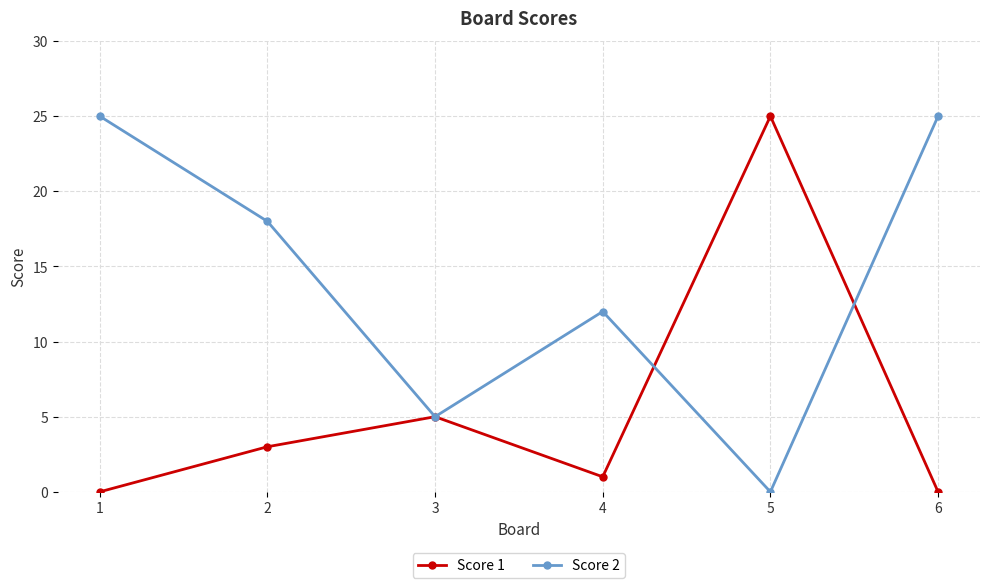

Count the number of categories in the chart.

6